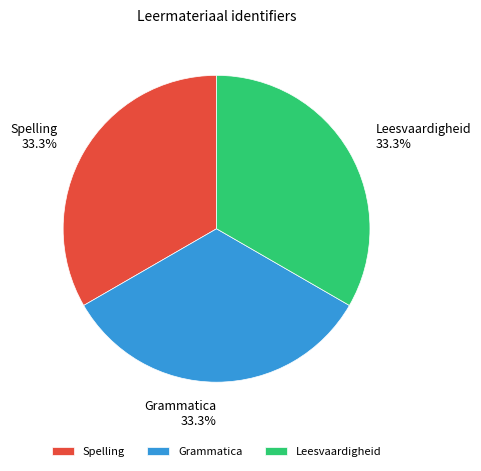

Is it true that Grammatica is 33% of the pie?

True